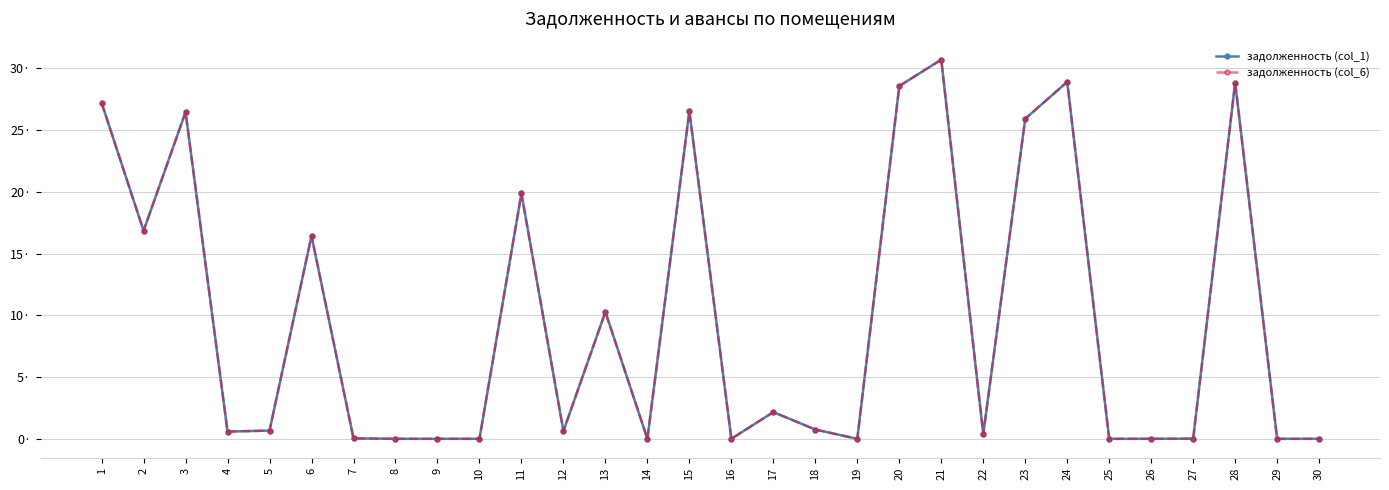

Which category has the lowest value in the задолженность (col_6) series?

8